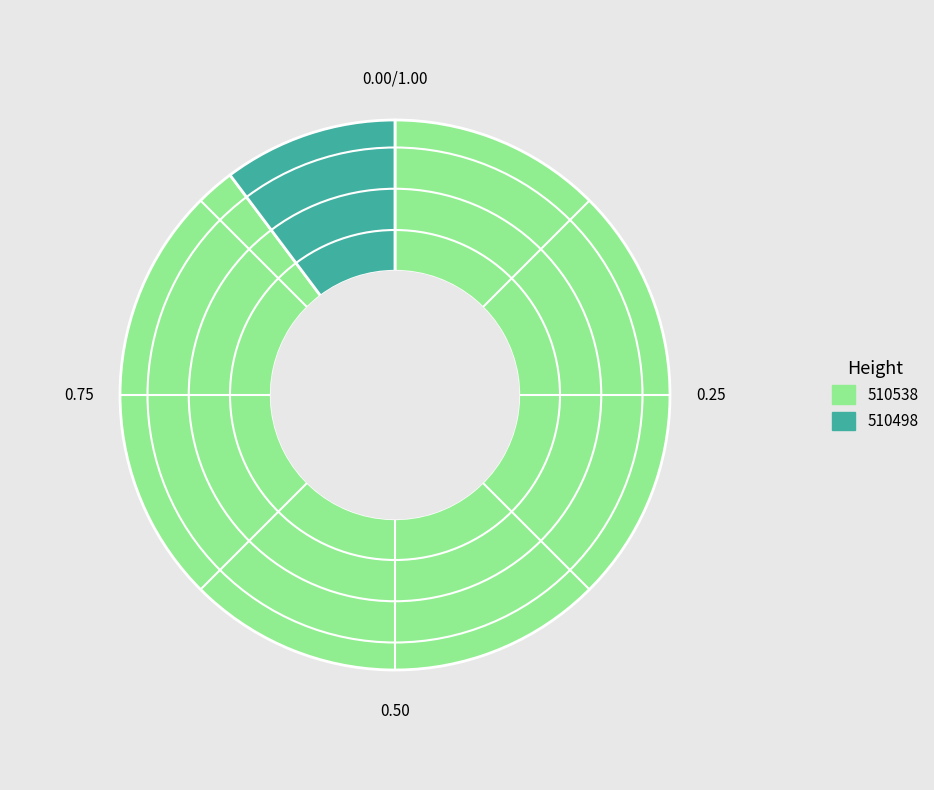

Which has a higher value, 510538 or 510498?

510538